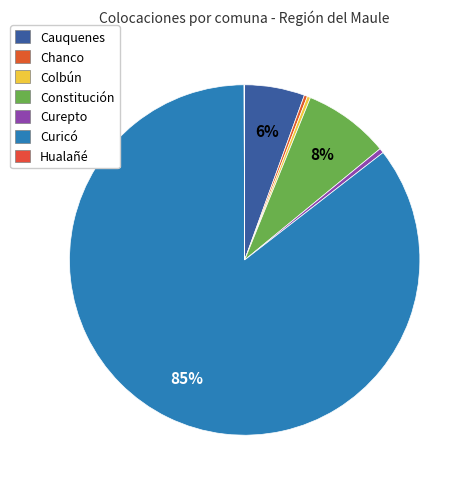

Which category accounts for the majority?

Curicó